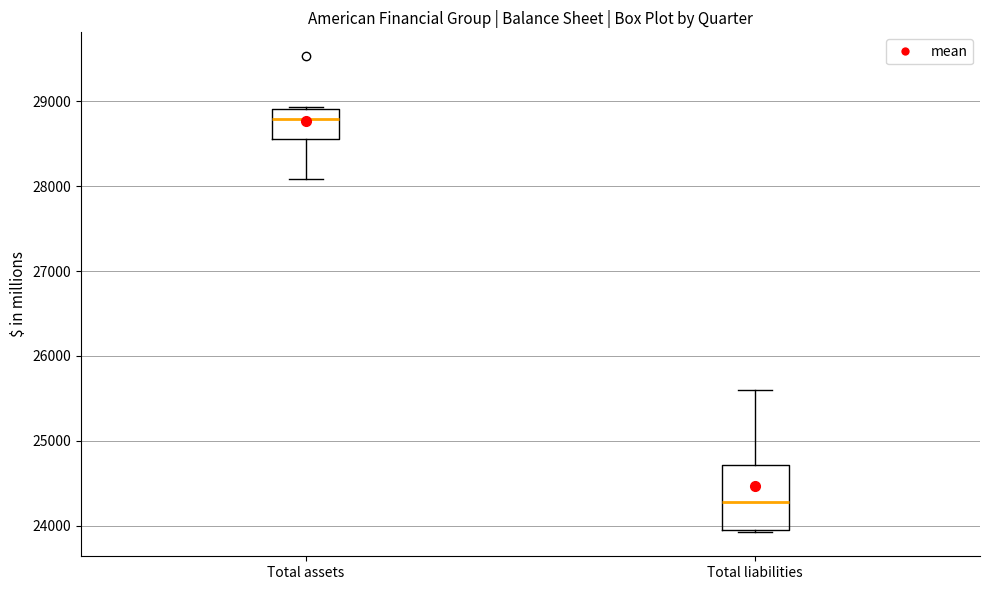

Reading left to right, read every box against the y-axis: the position of its median line, the range the box covers, and the ends of its whiskers. The values are not printed on the chart, so give them approximately, as read against the axis.

Total assets: median 28800, box 28600 to 28900, whiskers 28100 to 28900
Total liabilities: median 24300, box 23900 to 24700, whiskers 23900 (just below the box's lower edge) to 25600